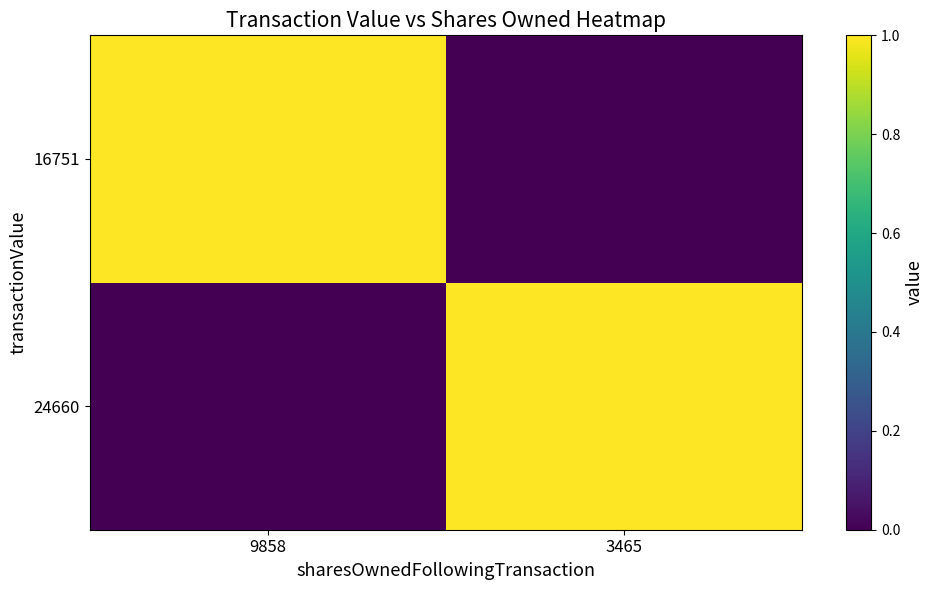

What is the difference between the highest and lowest values at 9858?

1